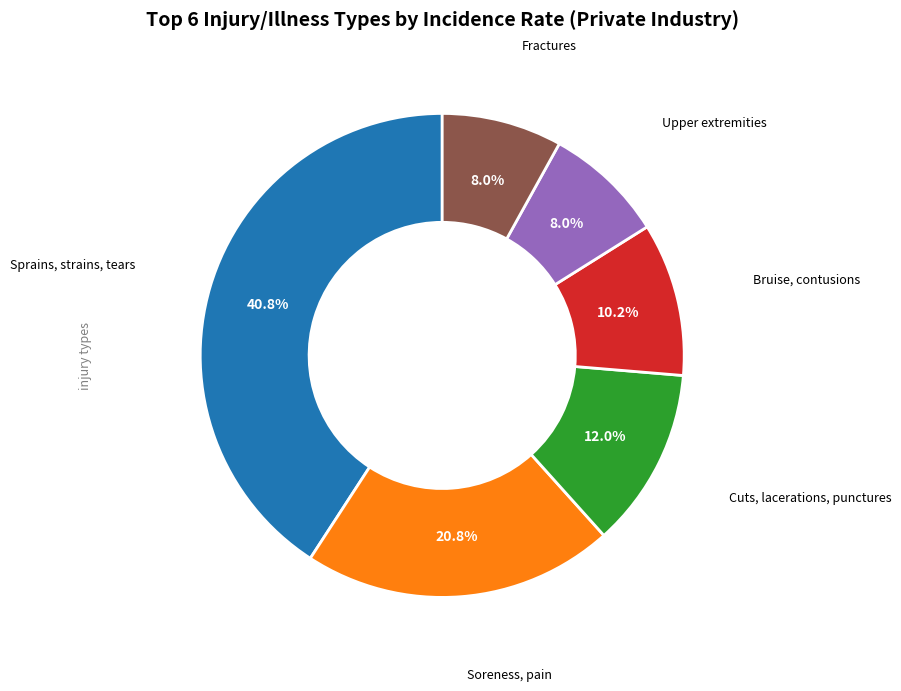

Is there a majority slice in this chart?

No